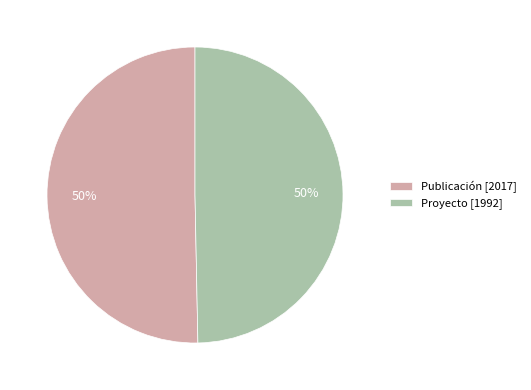

Is the sum of Publicación and Proyecto greater than half?

Yes